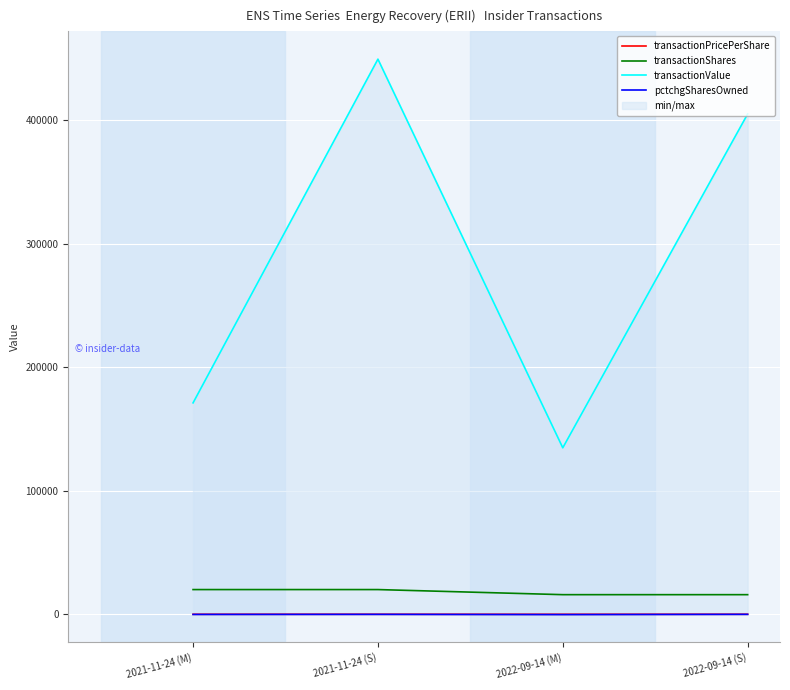

Is the value of transactionShares at 2022-09-14 (M) greater than the value of transactionPricePerShare at 2022-09-14 (S)?

Yes